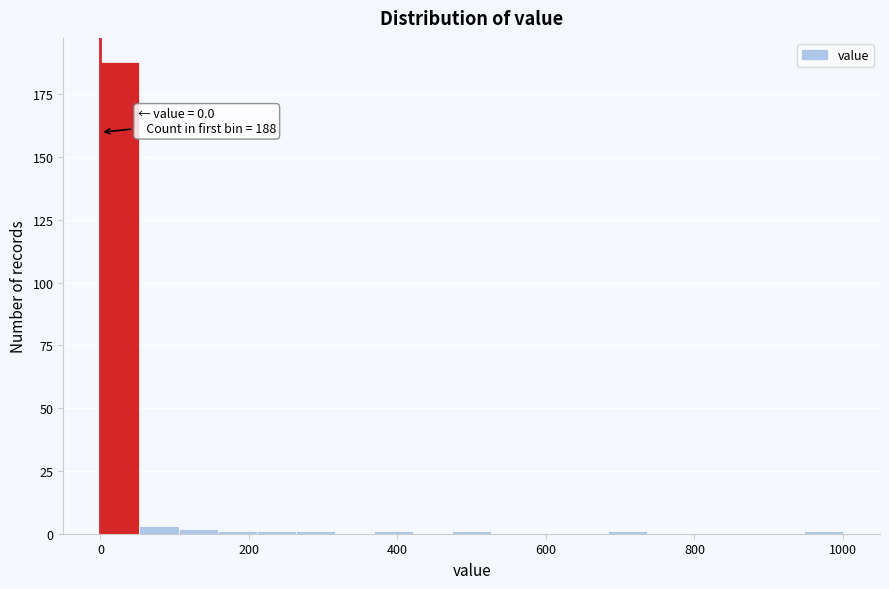

Around what value on the x-axis is the tallest bar? Give the approximate position of its centre, as read against the axis.

20